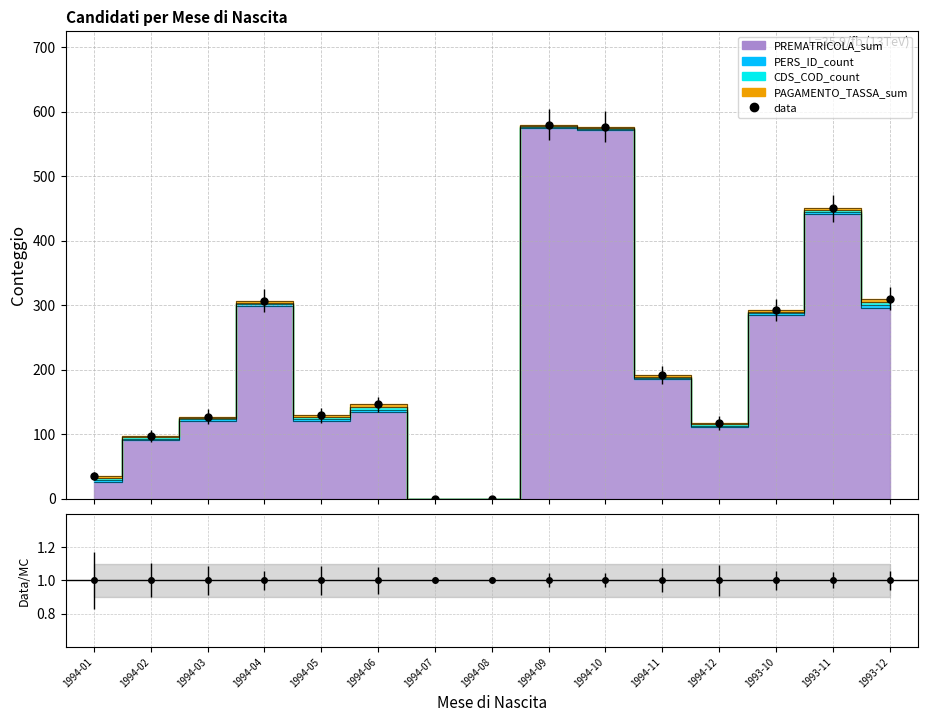

Is the value of CDS_COD_count at 1993-11 greater than the value of PREMATRICOLA_sum at 1994-12?

No